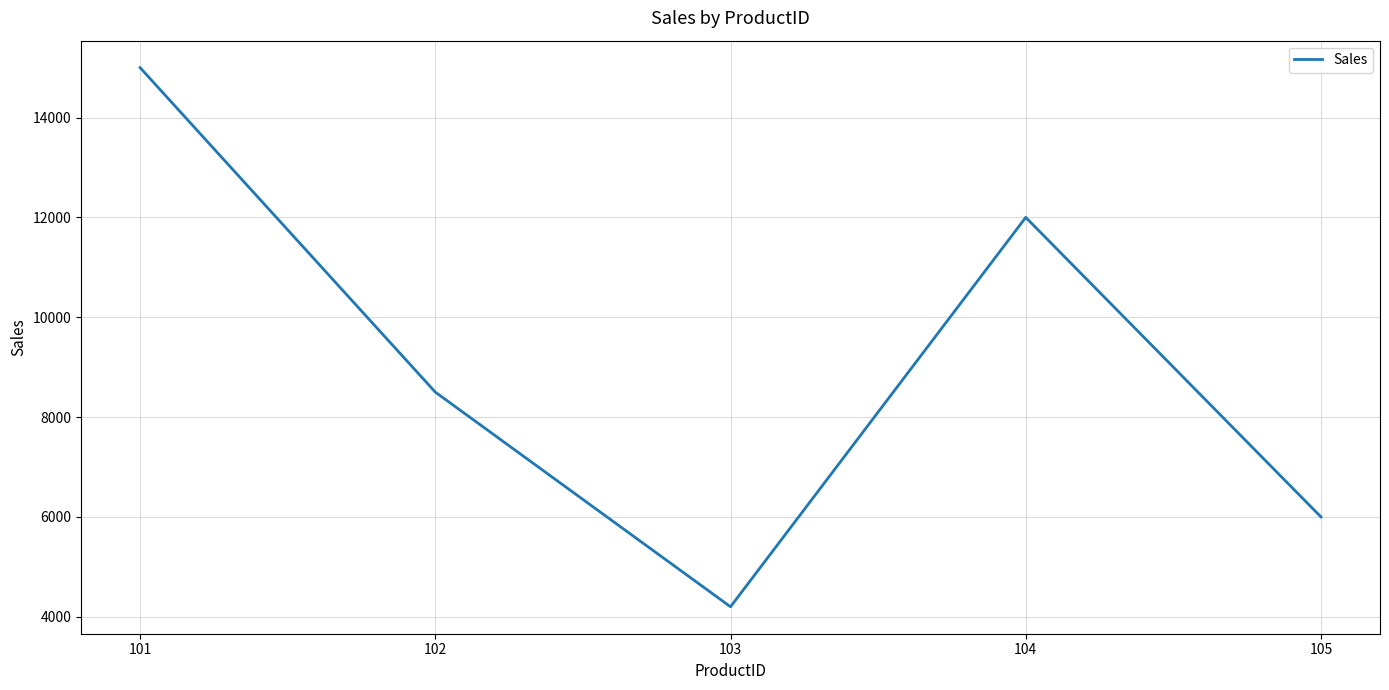

Rank the categories by value from lowest to highest.

103, 105, 102, 104, 101